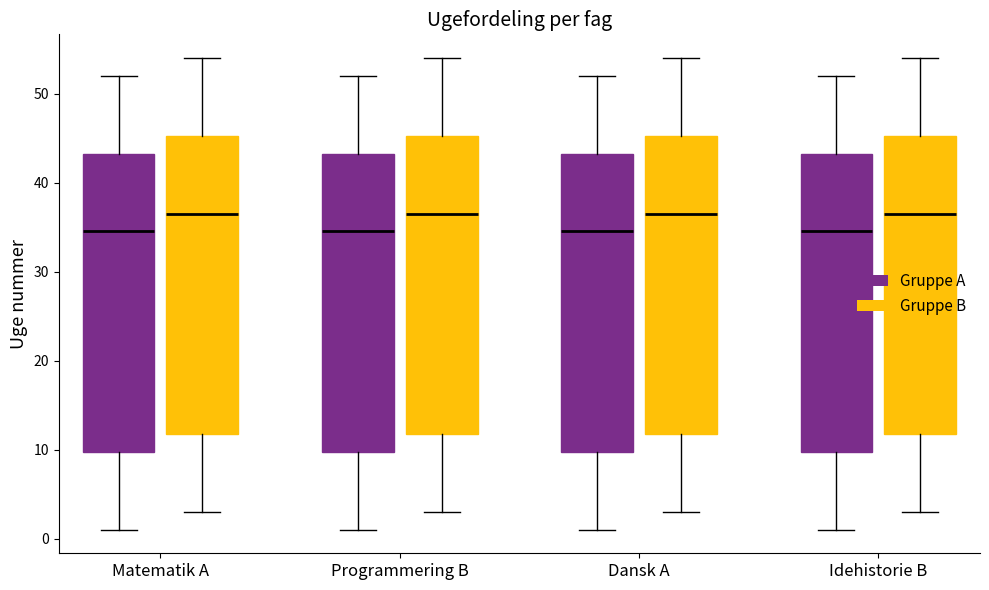

Where does the lower whisker of the box for Matematik A (Gruppe A) end on the y-axis? The values are not printed on the chart, so give them approximately, as read against the axis.

1